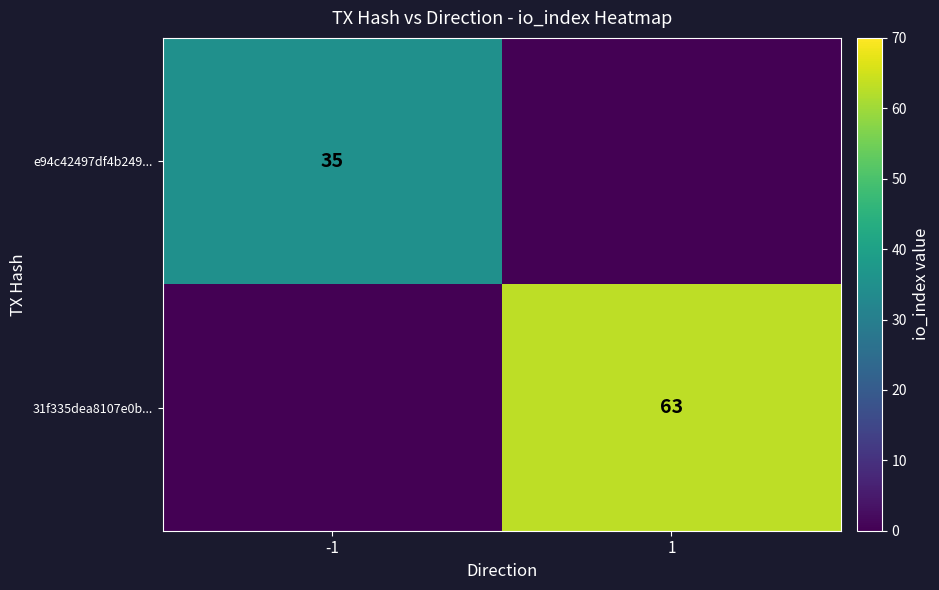

The value of e94c42497df4b249... at -1 is 35. True or false?

True